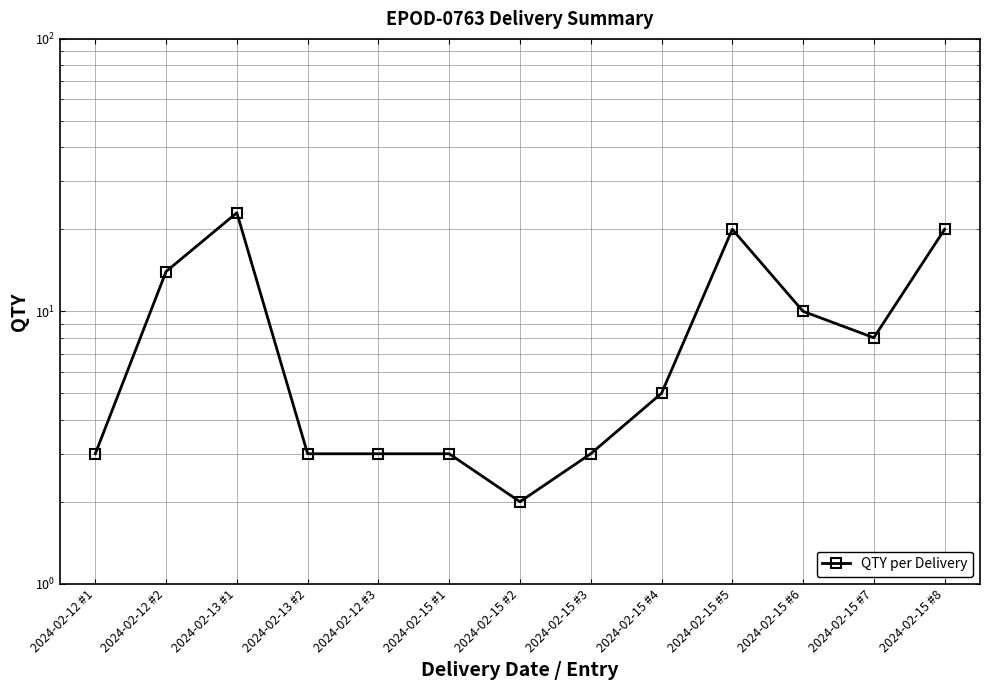

What is the ratio of the value at 2024-02-15 #2 to the value at 2024-02-15 #5?

0.1